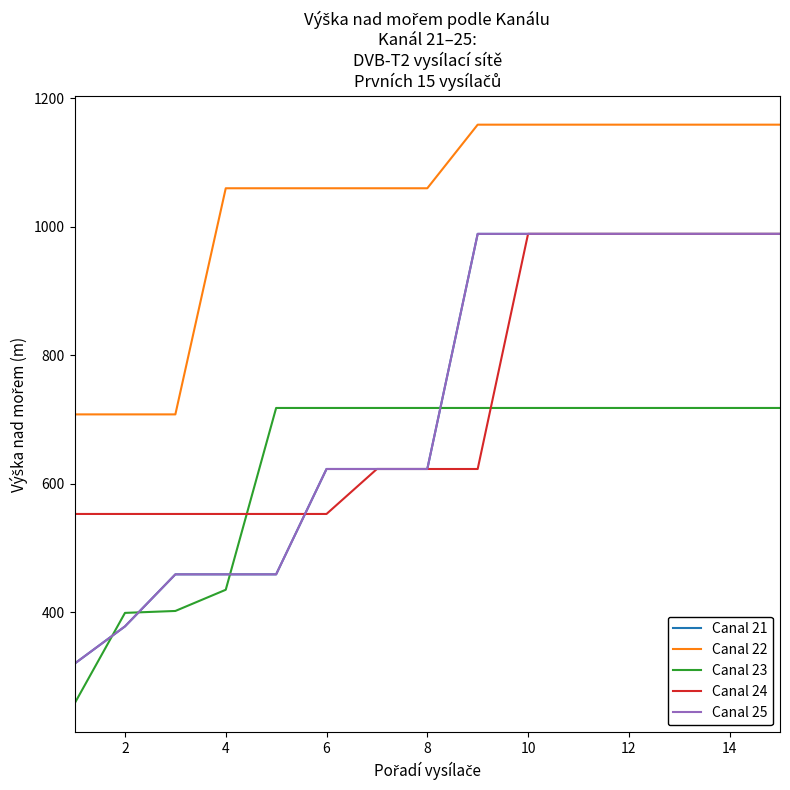

True or false: Canal 23 and Canal 21 cross at least once.

True